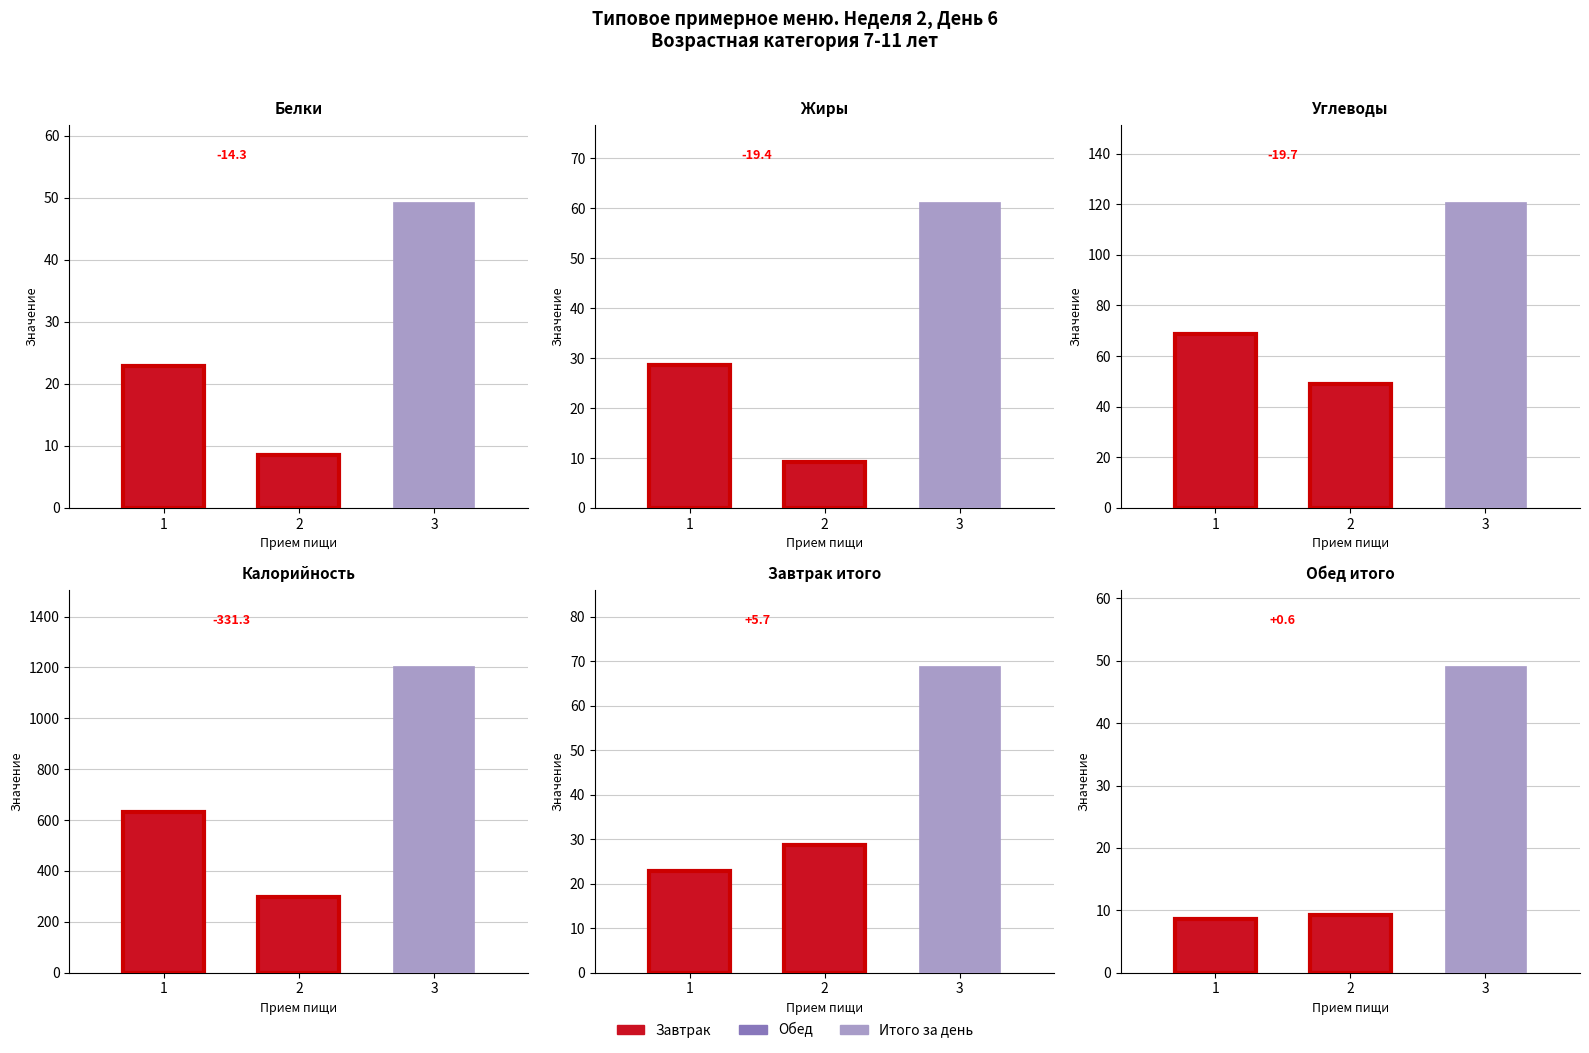

The value of Итого за день at Жиры is 61.4. True or false?

True